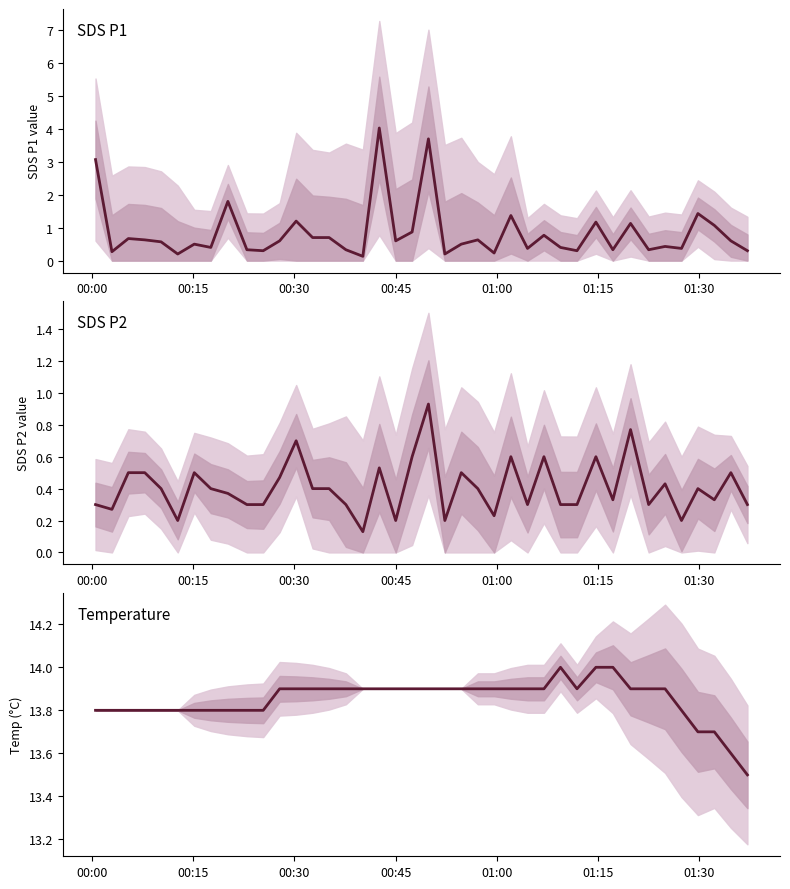

Which series has the largest range (max minus min)?

SDS P1